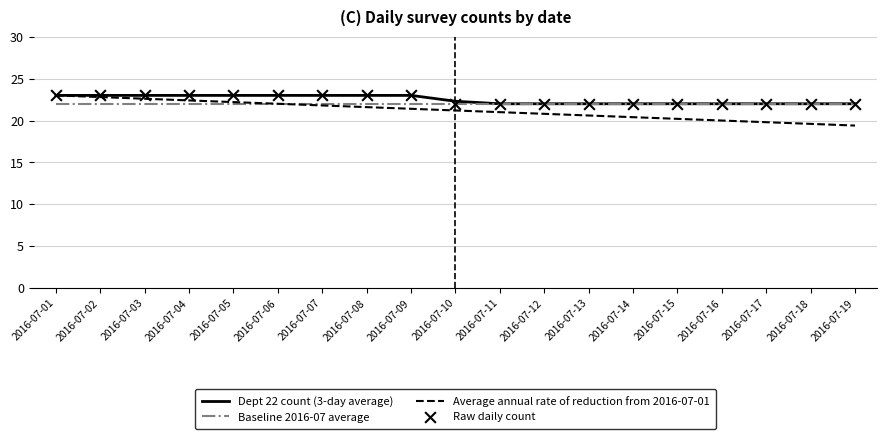

What is the difference between the highest and lowest values at 2016-07-08?

1.4